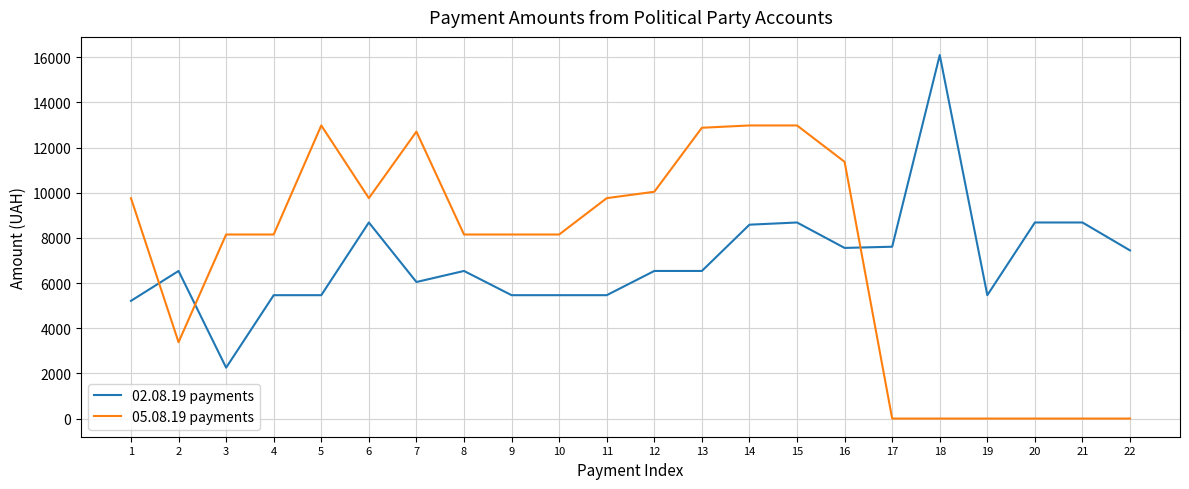

Which series changed the most between 4 and 16?

05.08.19 payments